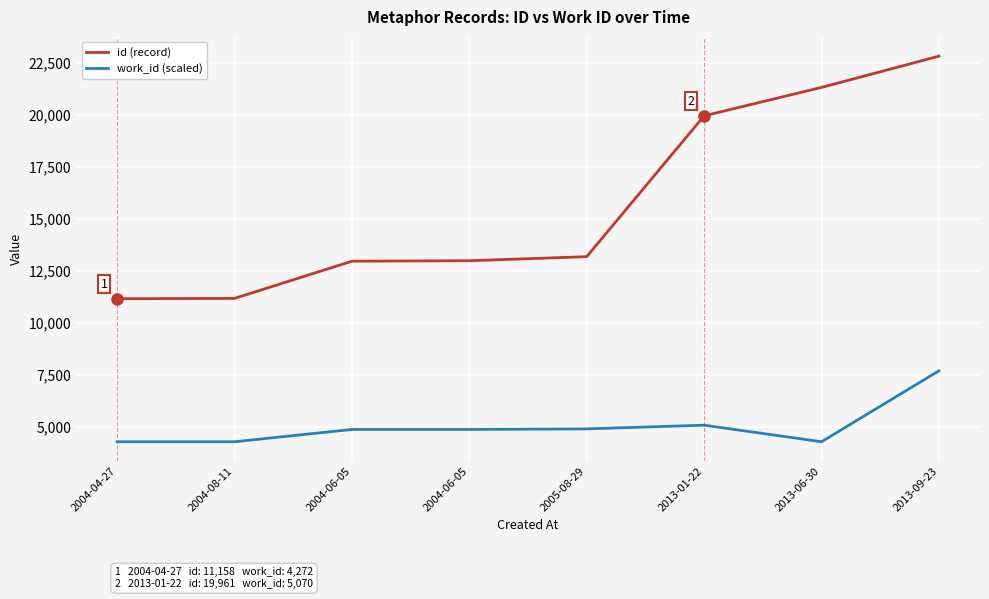

What are all the series names shown in the legend?

id (record), work_id (scaled)